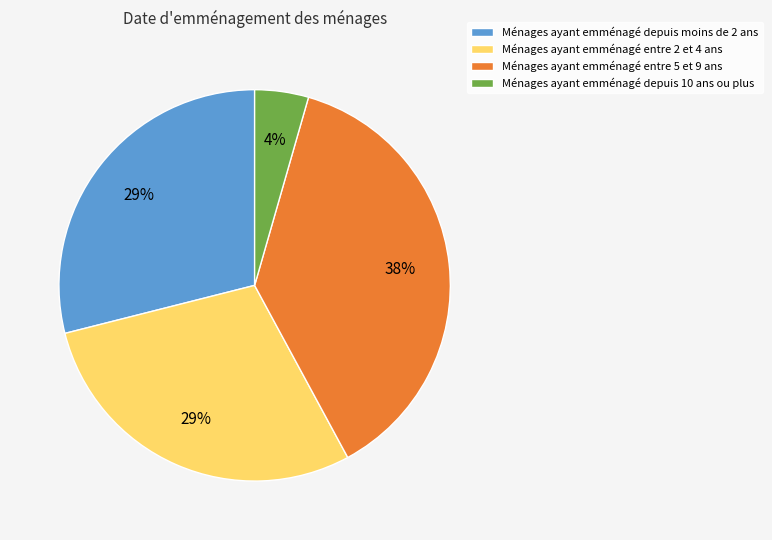

To the nearest percent, what is the average slice percentage?

25%